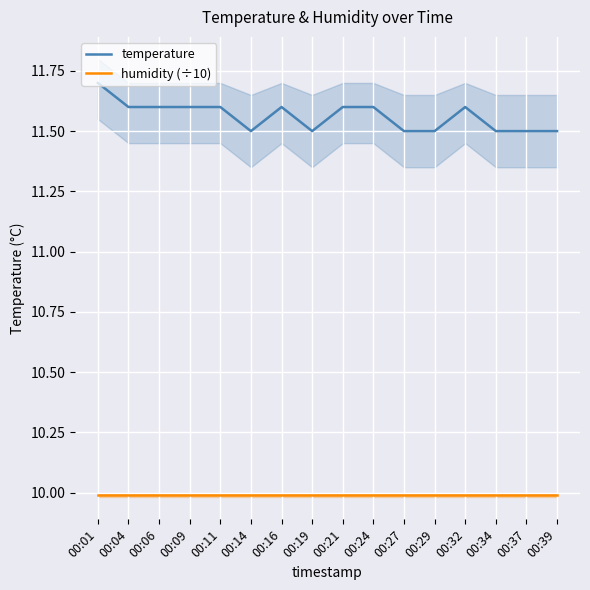

At how many categories does at least one series exceed 11?

16